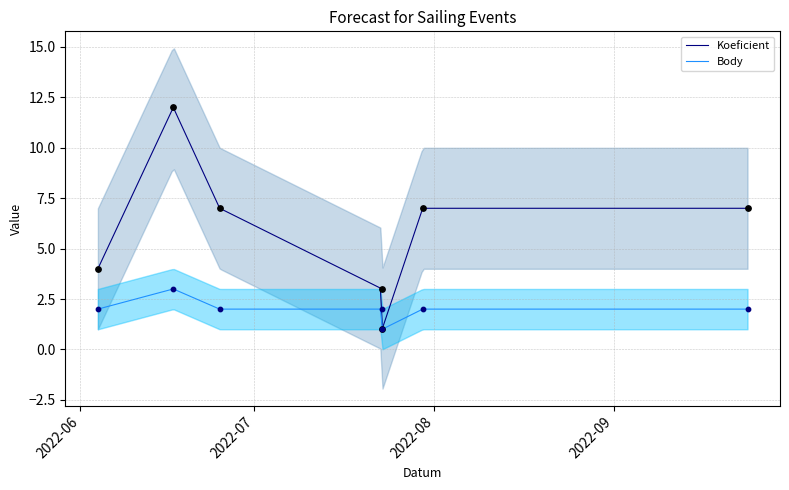

Which series reaches the minimum Y coordinate?

Koeficient